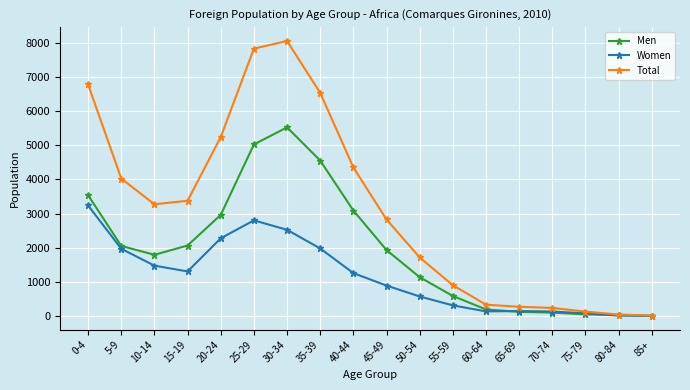

Between 35-39 and 60-64, which series saw the biggest shift?

Total